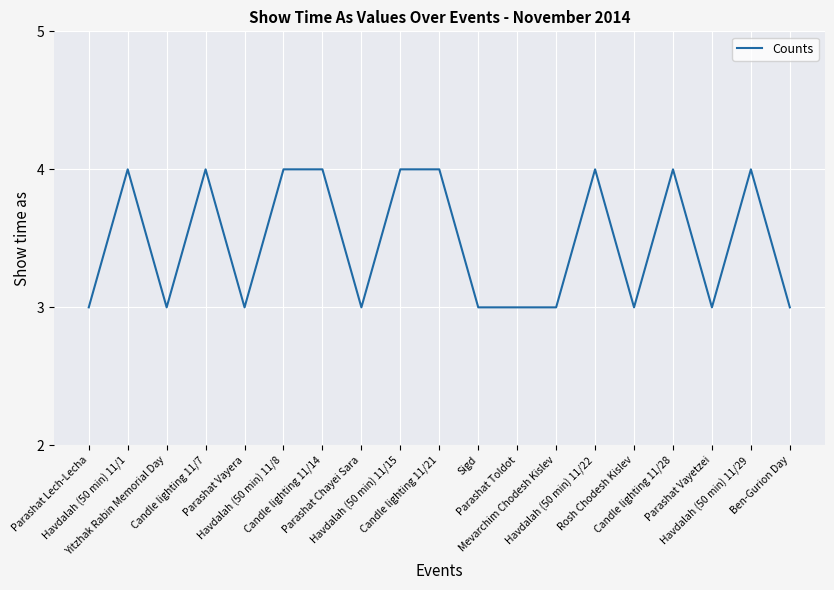

What is the average value?

3